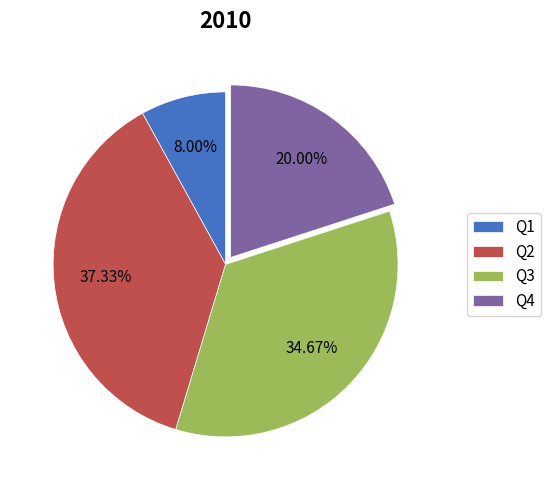

Rank the categories by value from lowest to highest.

Q1, Q4, Q3, Q2